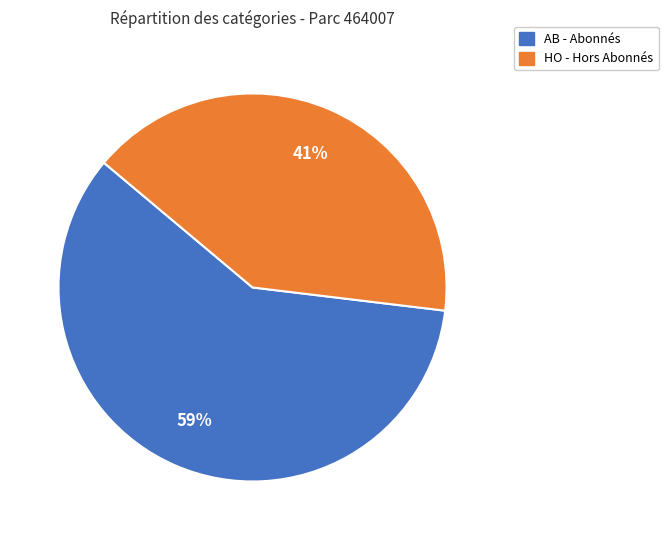

Is the sum of HO and AB greater than half?

Yes